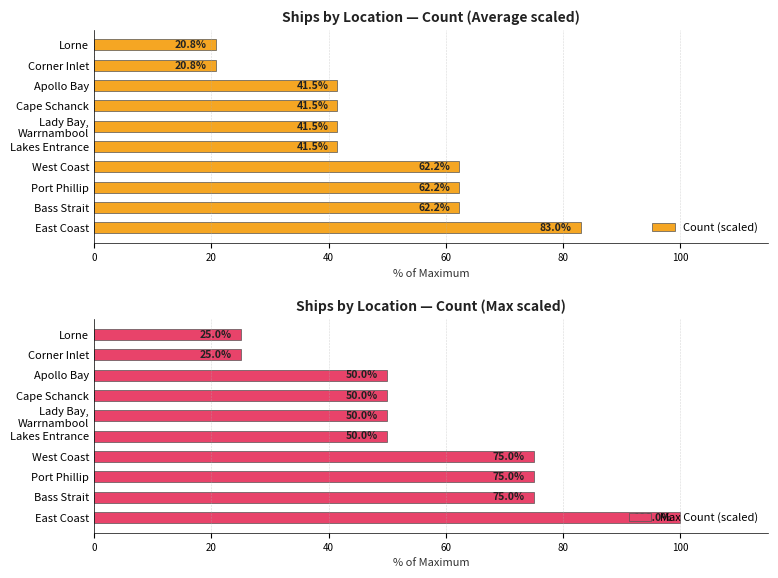

Count the Max Count (scaled) values in the range 50 to 75.

7